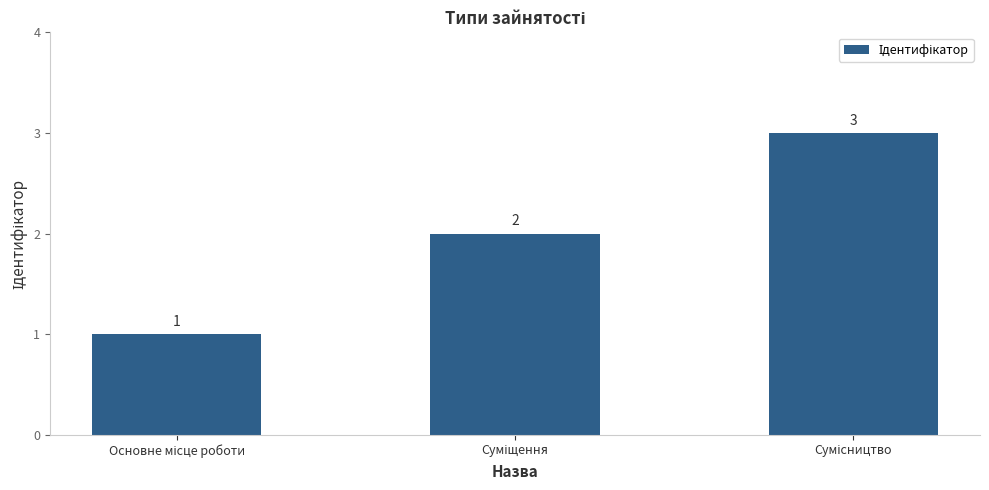

Count the values in the range 1 to 3.

3